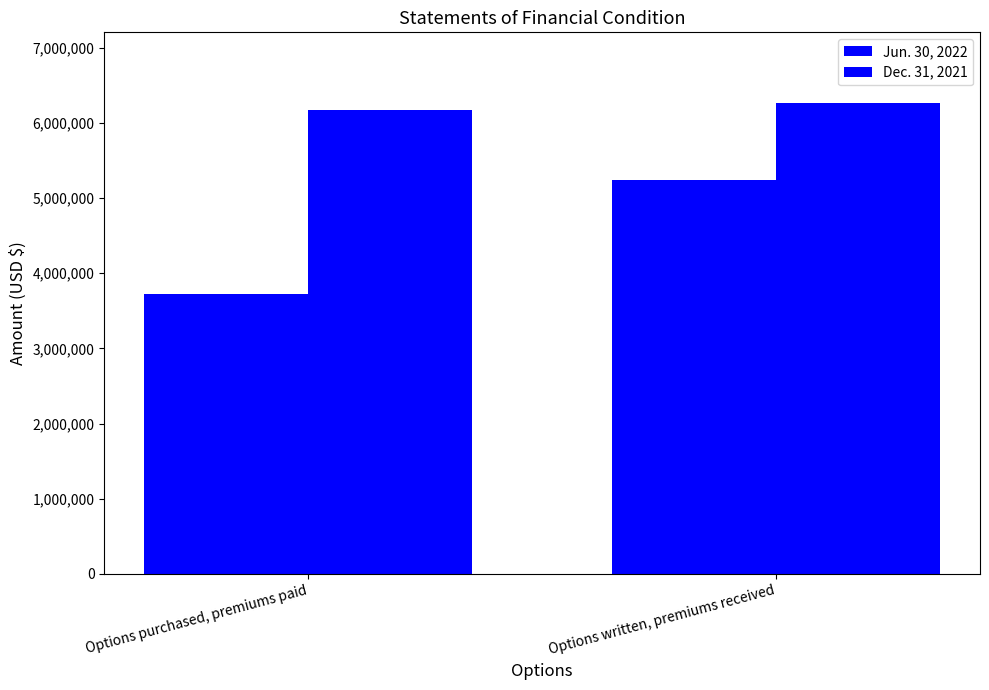

What is the approximate value of Dec. 31, 2021 at Options written, premiums received?

6265420